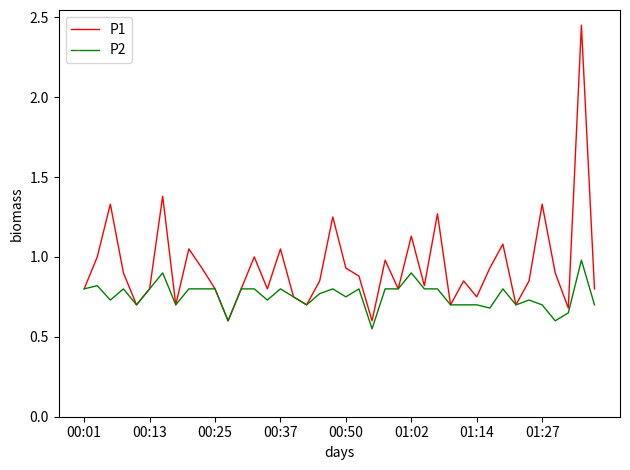

List the series in order of their overall mean, lowest first.

P2, P1